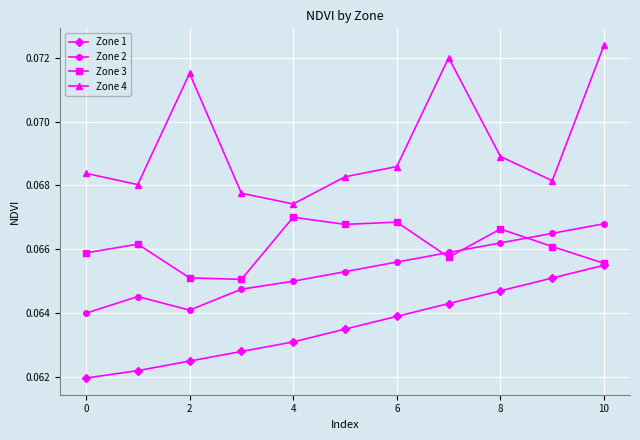

True or false: Zone 2 and Zone 4 cross at least once.

False